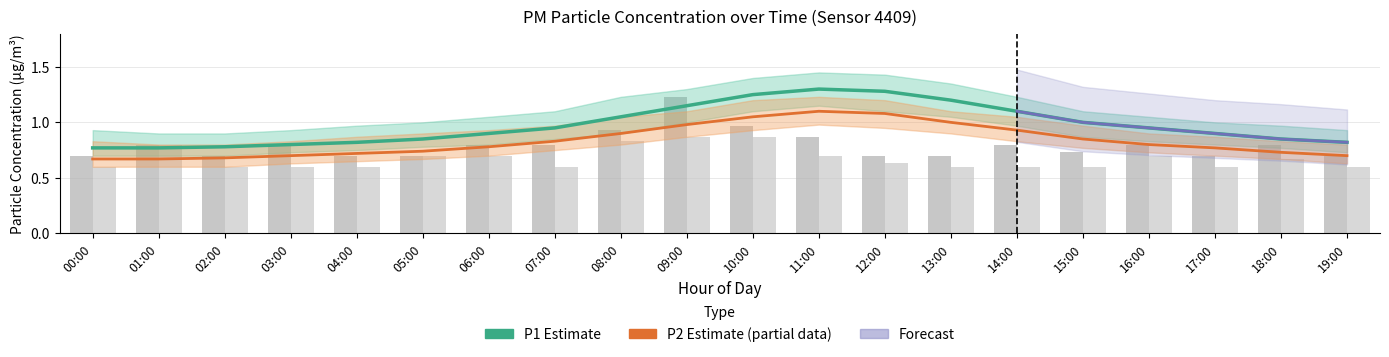

Which series changed the most between 10:00 and 18:00?

P1 (Estimate)